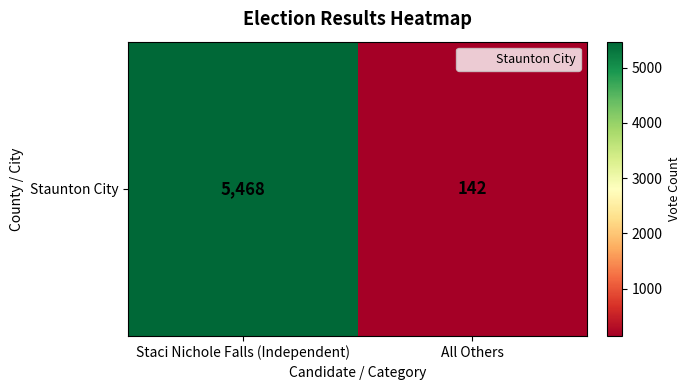

What is the average value?

2805